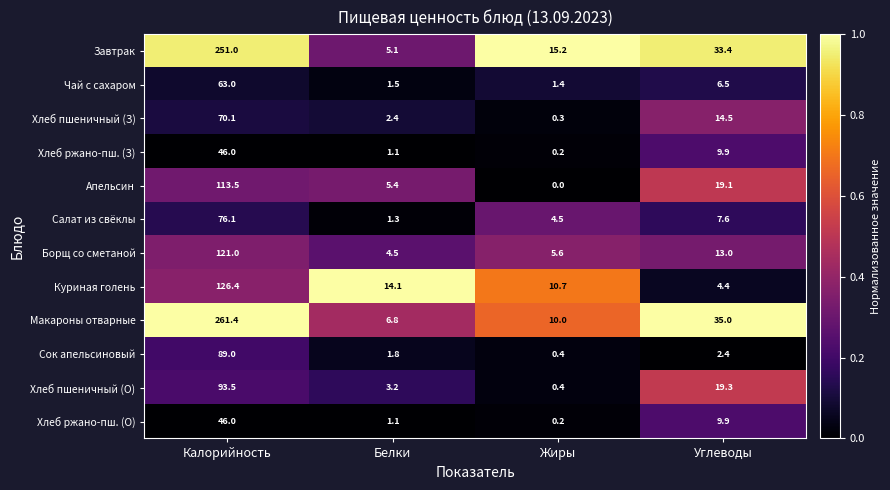

What is the greatest value displayed?

261.4